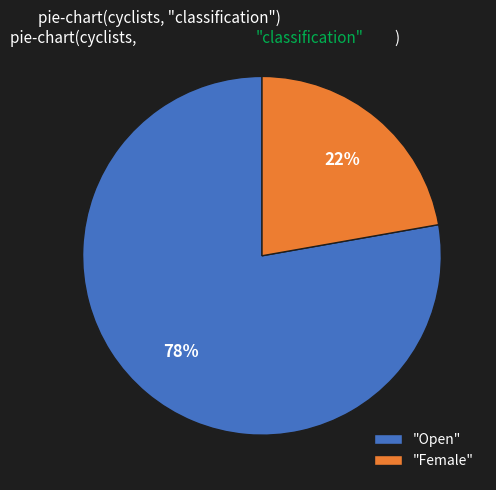

To the nearest percent, what percentage of the pie is "Open"?

78%